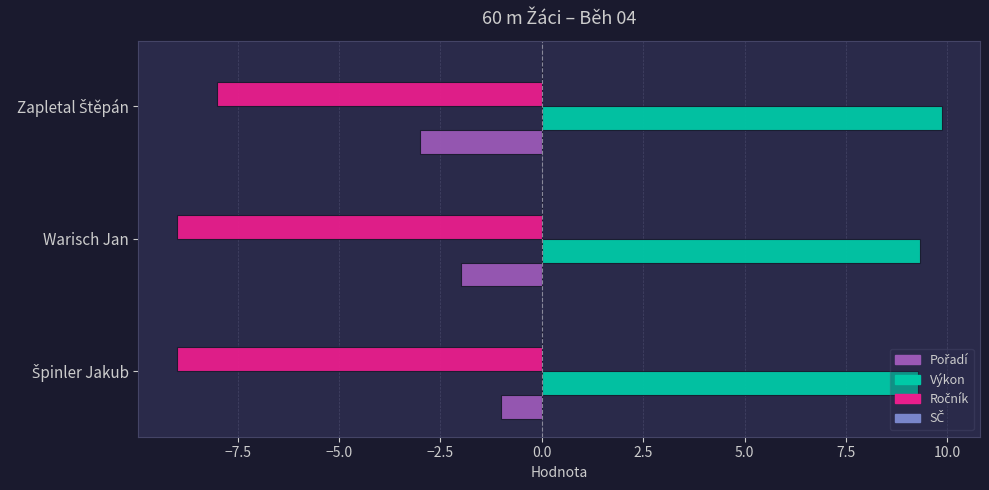

What is the smallest value displayed?

-9.0